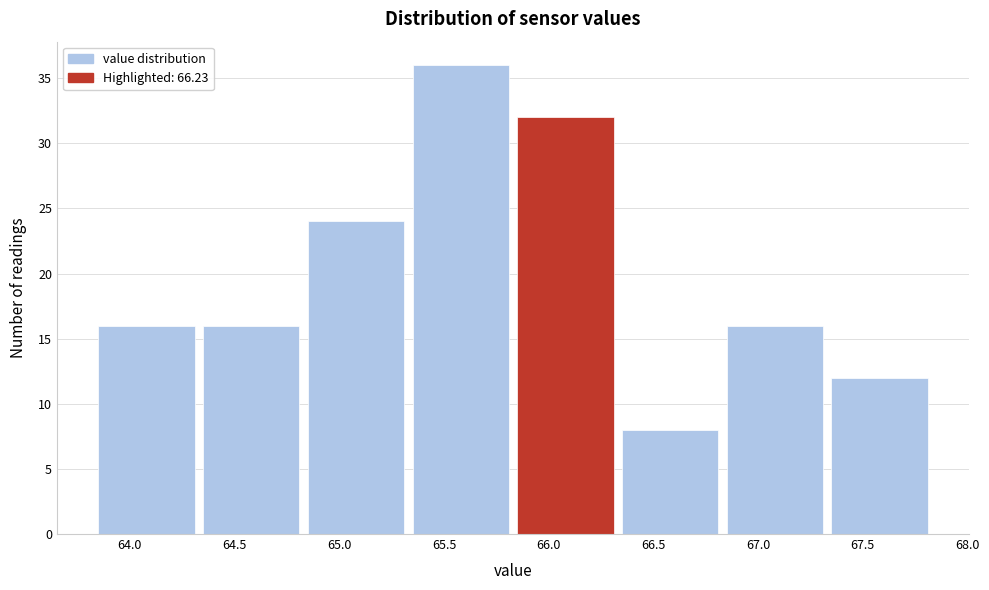

How tall is the bar that spans 63.85 to 64.35 on the x-axis? The values are not printed on the chart, so give them approximately, as read against the axis.

16